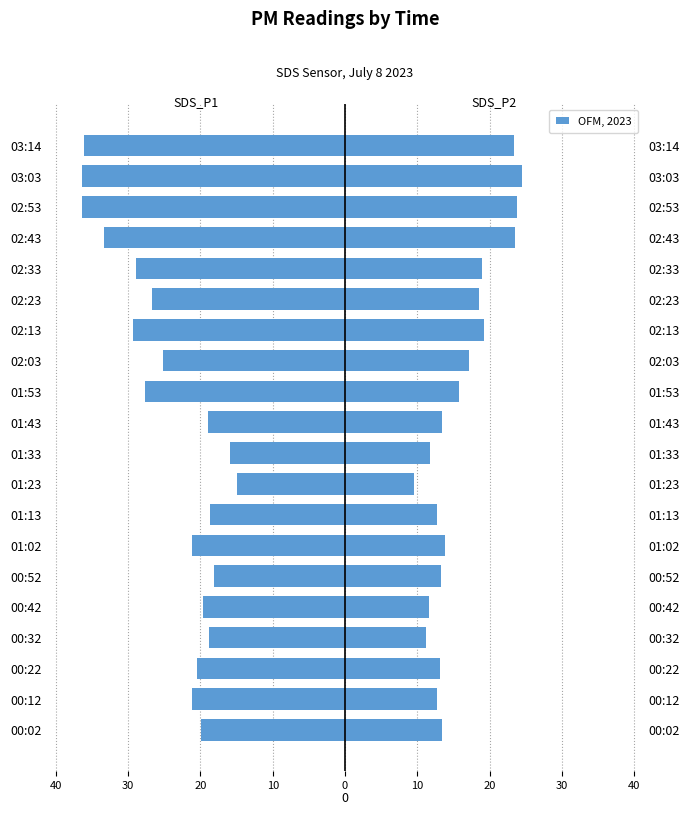

What value does the SDS_P2 series have at 02:43?

23.6